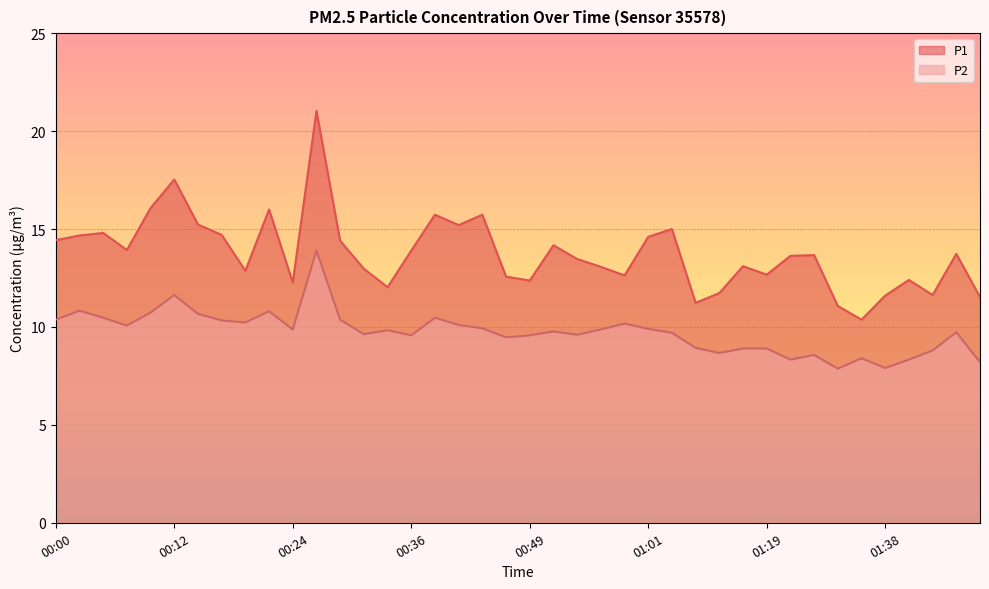

What value does the P1 series have at 00:12?

17.5